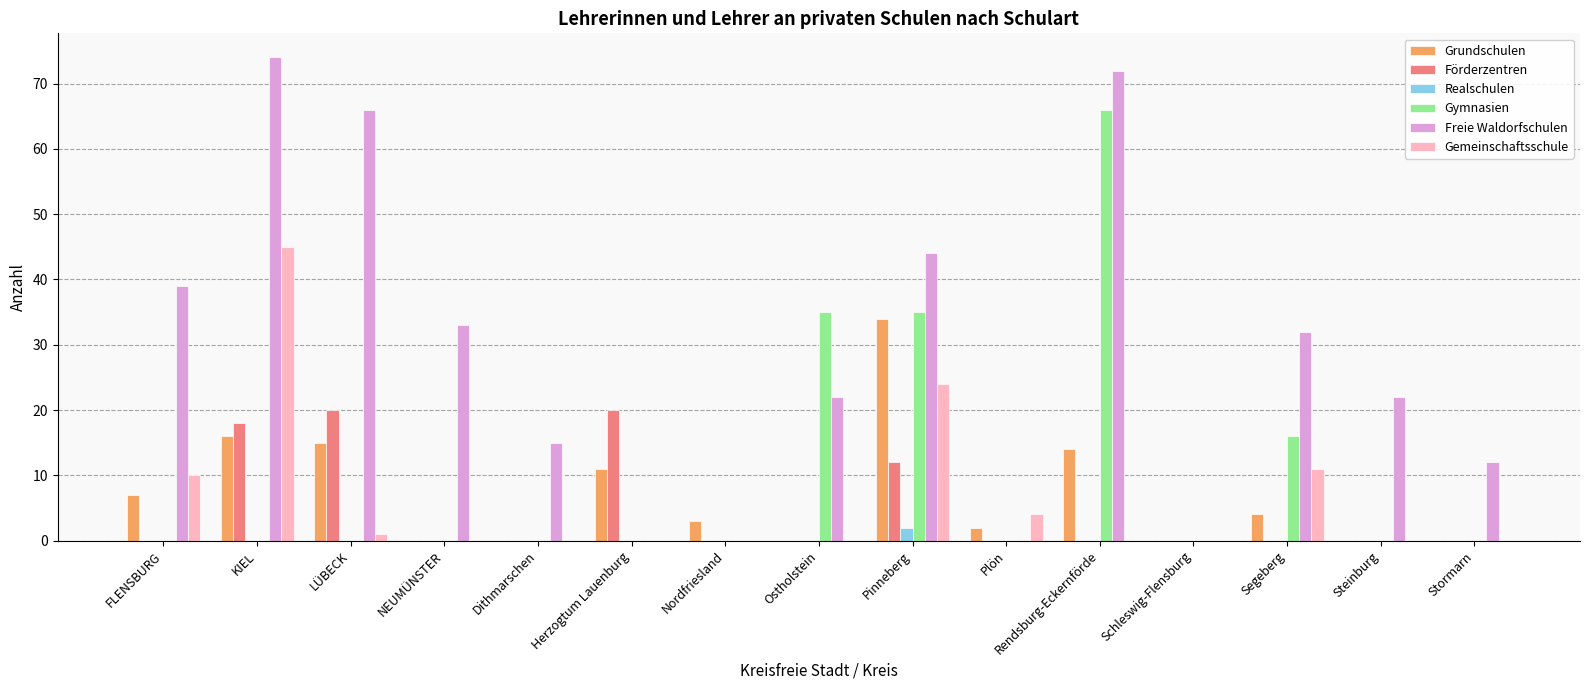

What is the sum of the Freie Waldorfschulen values at Ostholstein and Dithmarschen?

37